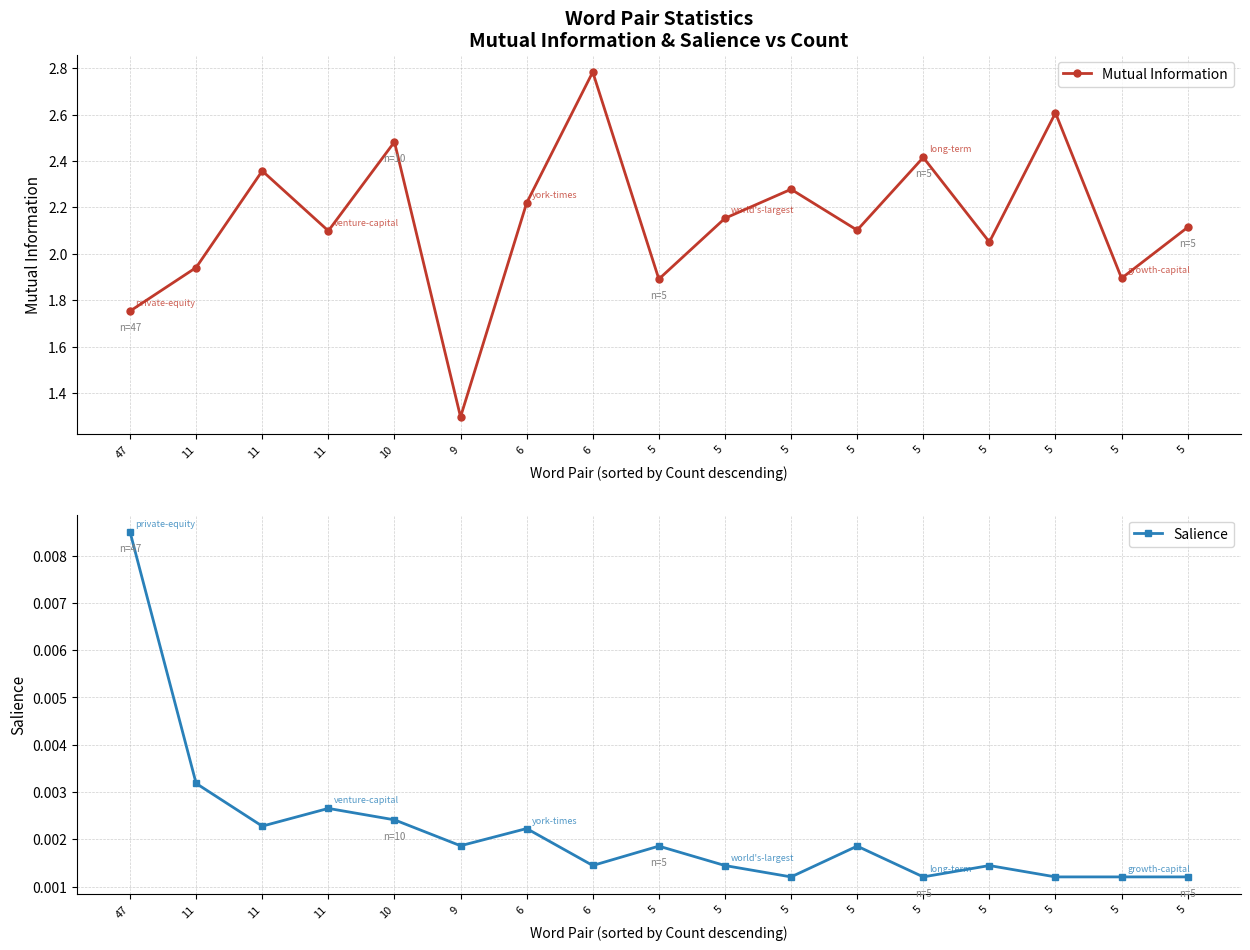

What are all the series names shown in the legend?

Mutual Information, Salience